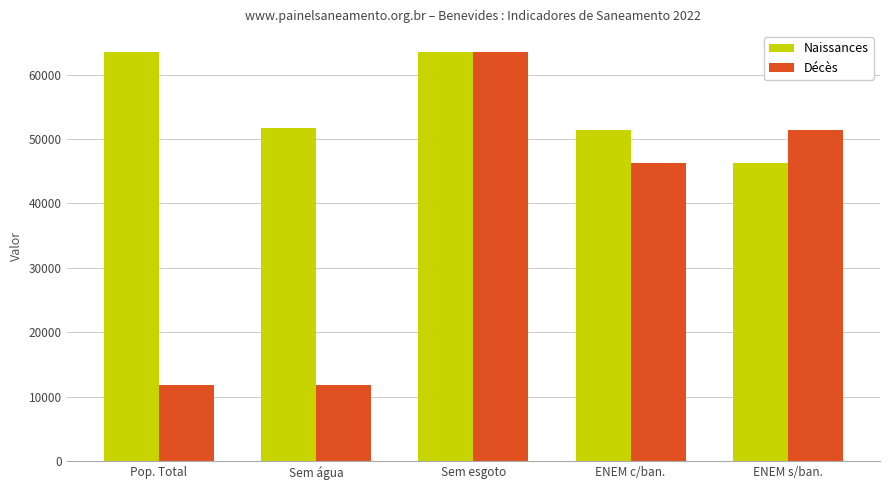

What position from the left is ENEM c/ban.?

4